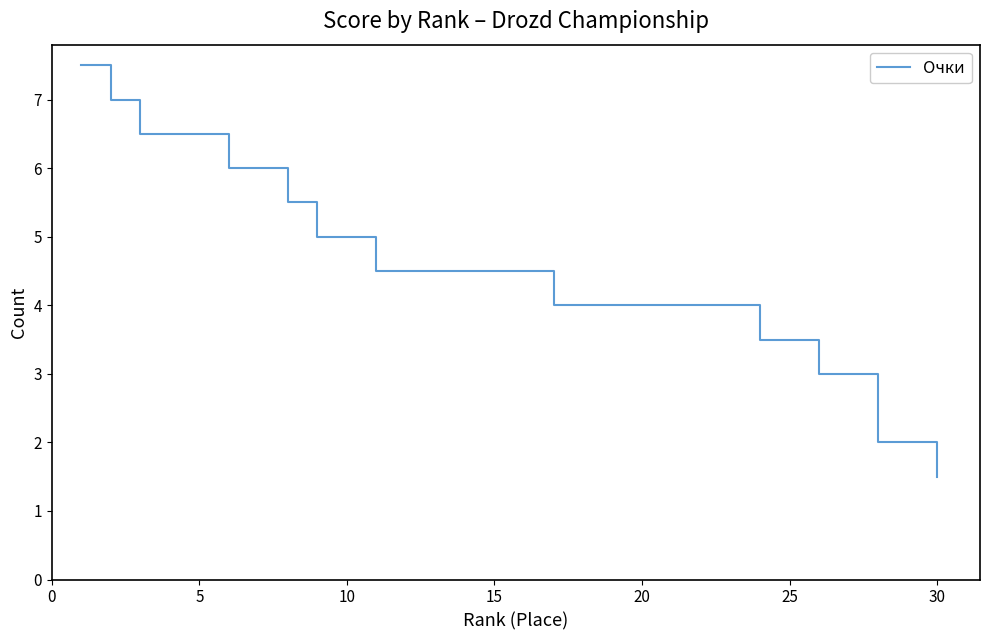

What is the difference between the maximum and minimum values?

6.0